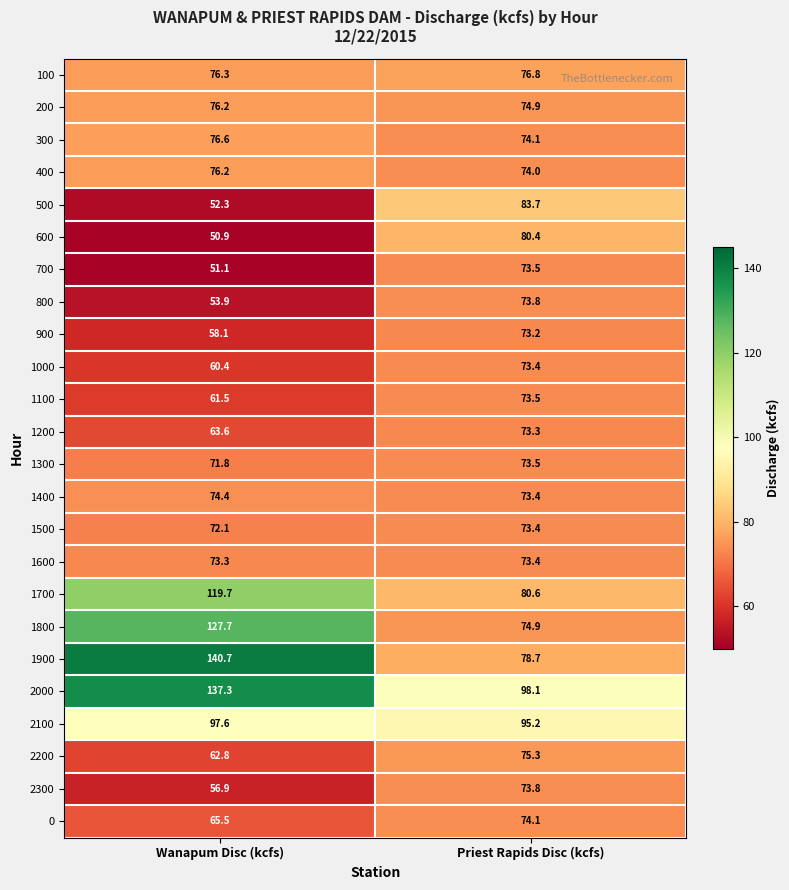

What is the total value across all series at Wanapum Disc (kcfs)?

1856.9